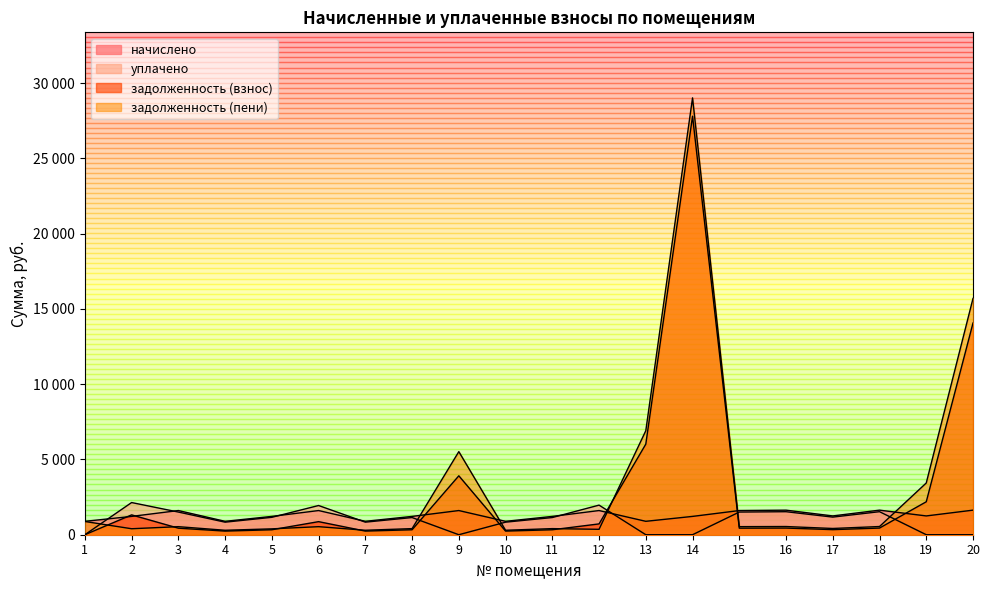

Reading right to left, extract all data points from this chart.

начислено: 1632.0	1248.0	1632.0	1248.0	1630.8	1605.6	1216.8	890.4	1605.6	1216.8	889.2	1605.6	1216.8	890.4	1605.6	1216.8	889.2	1605.6	1216.8	889.2
уплачено: 0.0	0.0	1530.0	1170.0	1528.9	1505.2	0.0	0.0	1965.8	1140.8	833.6	0.0	1140.8	834.8	1940.1	1156.1	833.6	1505.3	2137.2	0.0
задолженность: 14060.2	2188.7	442.0	338.0	441.7	434.9	27799.8	6017.5	719.1	329.6	240.8	3913.7	329.6	241.2	869.1	329.6	240.8	434.9	1317.5	0.0
задолженность_col6: 15692.2	3436.7	544.0	416.0	543.6	535.2	29016.6	6907.9	358.9	405.6	296.4	5519.2	405.6	296.8	534.6	390.2	296.4	535.1	397.1	879.2